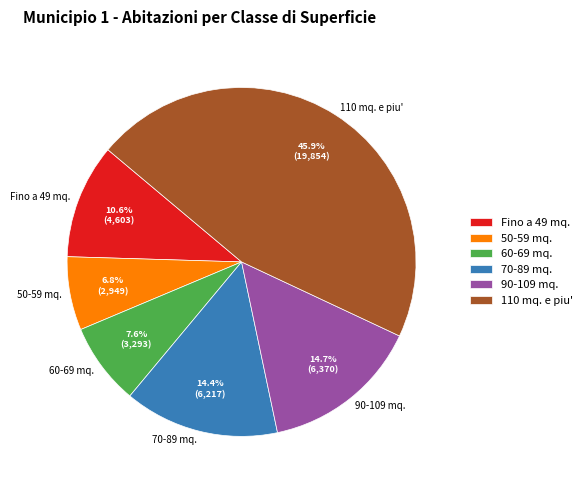

Which has a higher value, 60-69 mq. or 110 mq. e piu'?

110 mq. e piu'